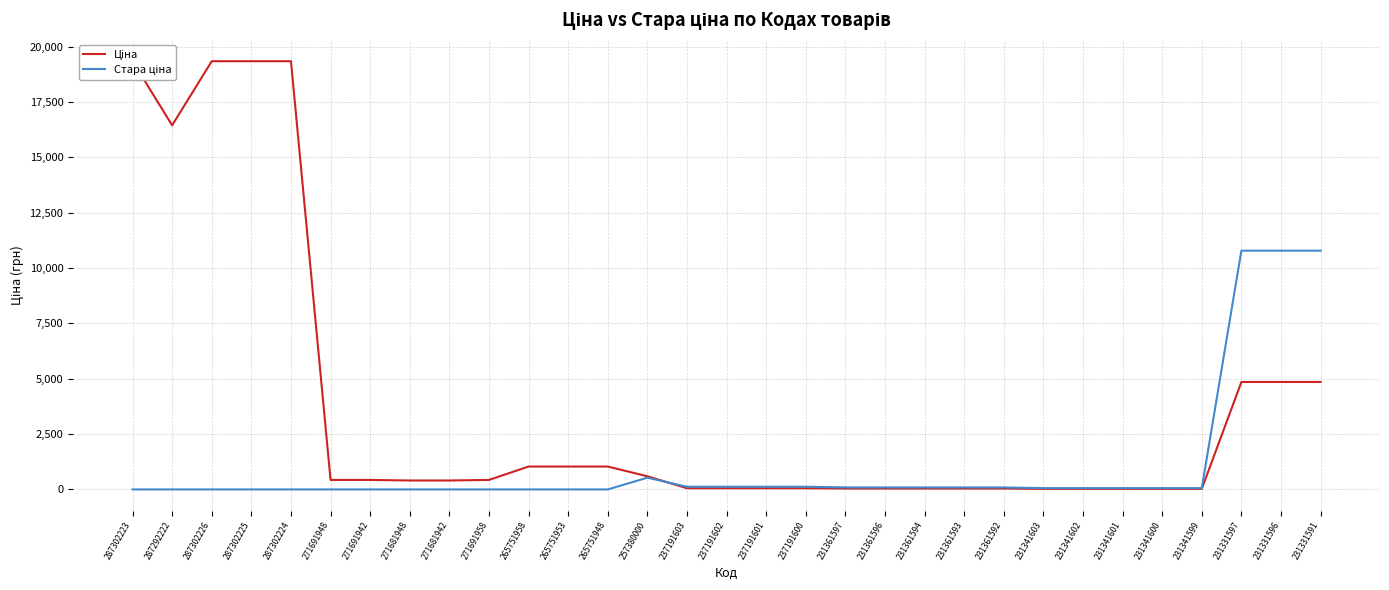

Between which two adjacent categories do Стара ціна and Ціна first intersect?

257380000 and 237191603